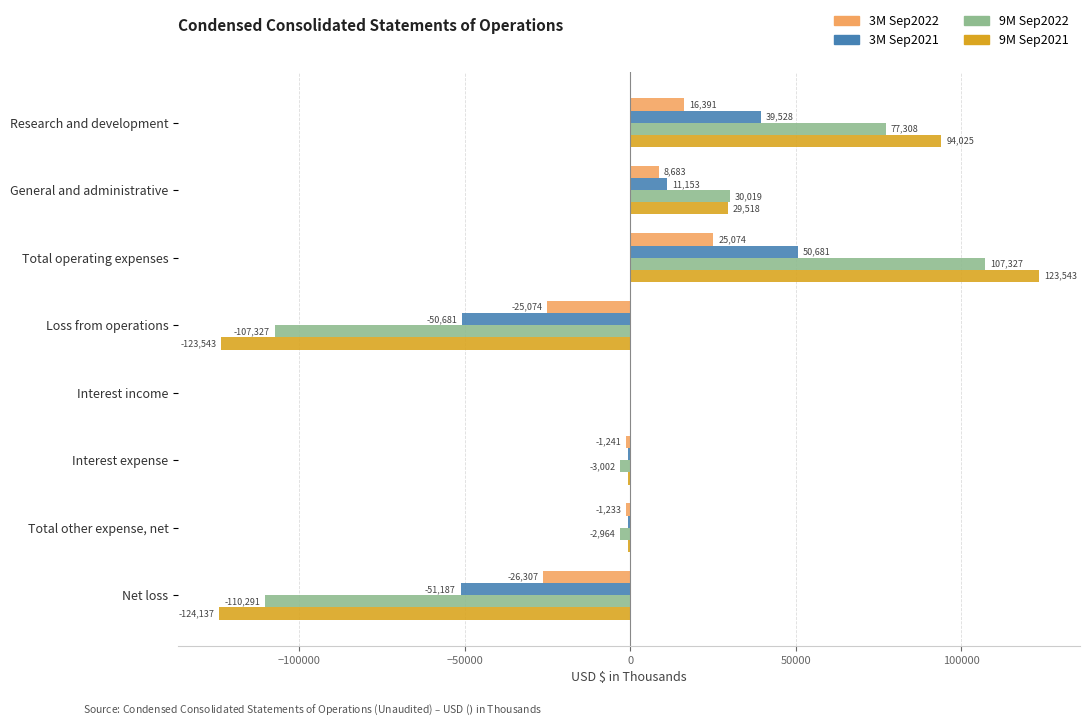

How many data points does each series have?

8